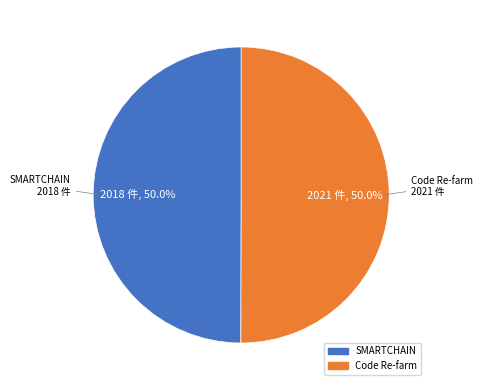

How many slices are in this pie chart?

2